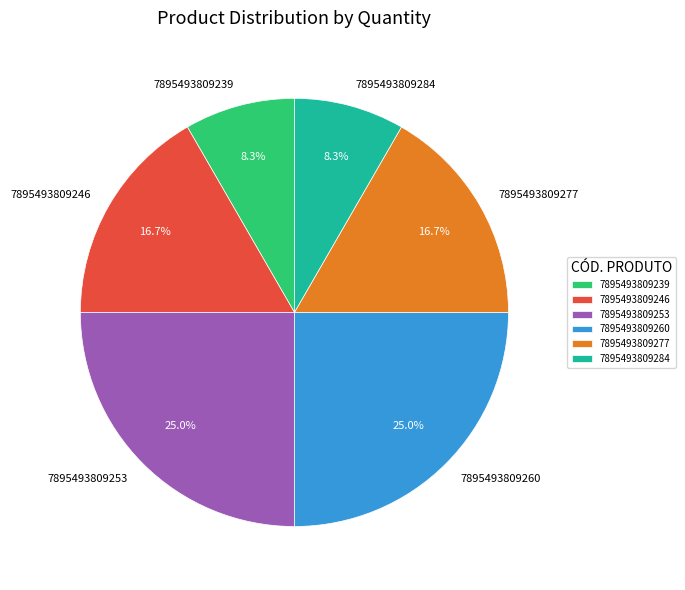

Does 7895493809260 account for over 50% of the chart?

No